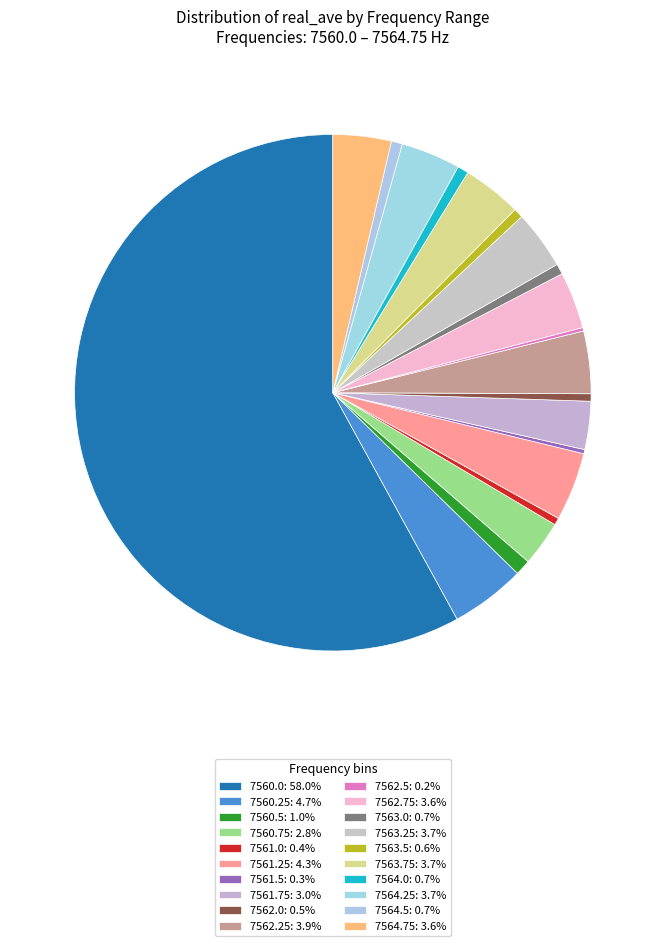

Does 7560.0 account for over 50% of the chart?

Yes